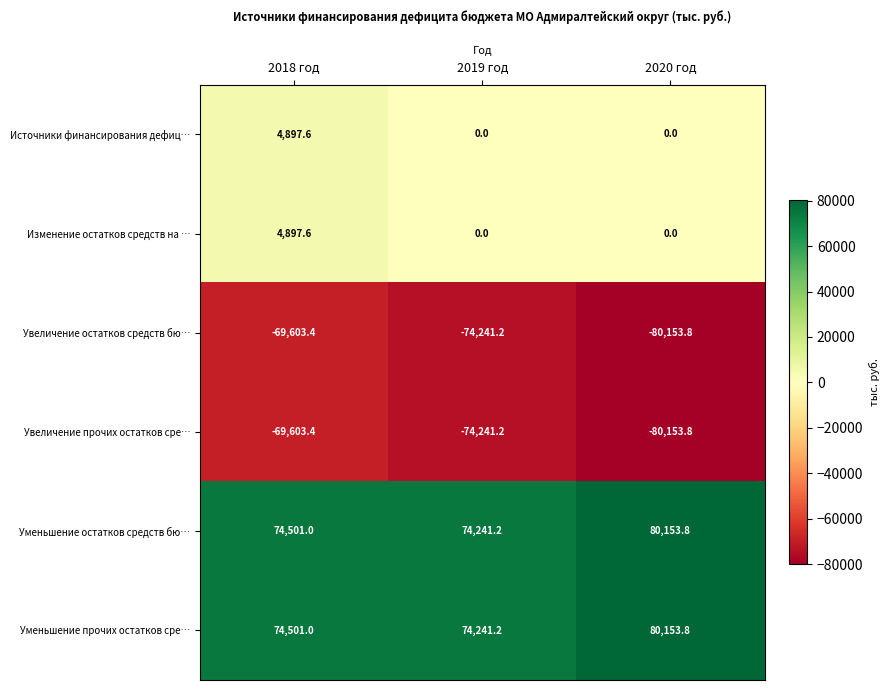

What is the spread (max minus min) of values at 2020 год?

160307.6